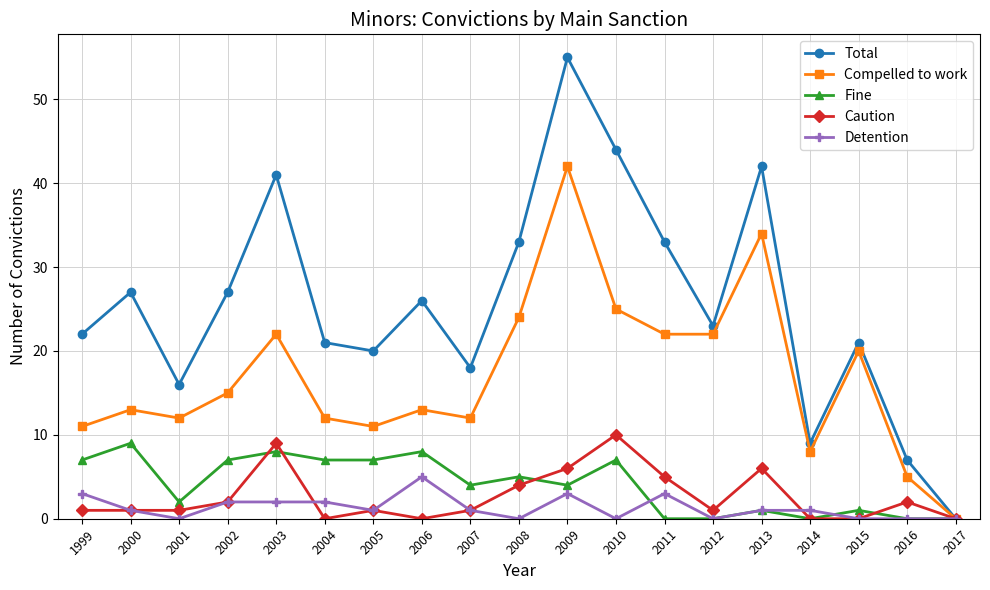

What is the difference between the maximum and minimum values in the Compelled to work series?

42